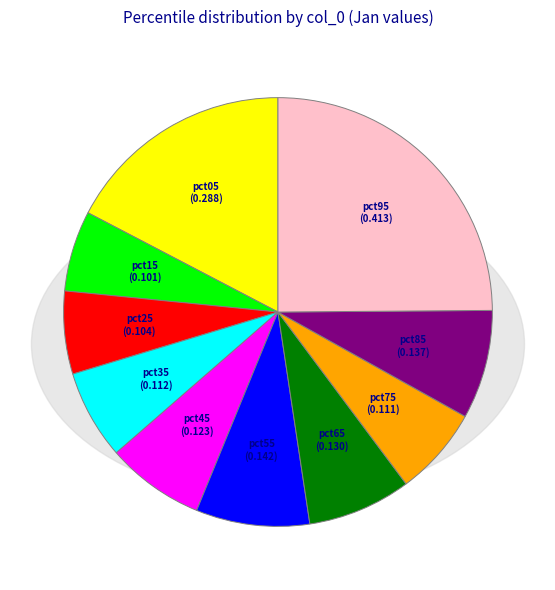

Between pct75 and pct45, which is larger?

pct45